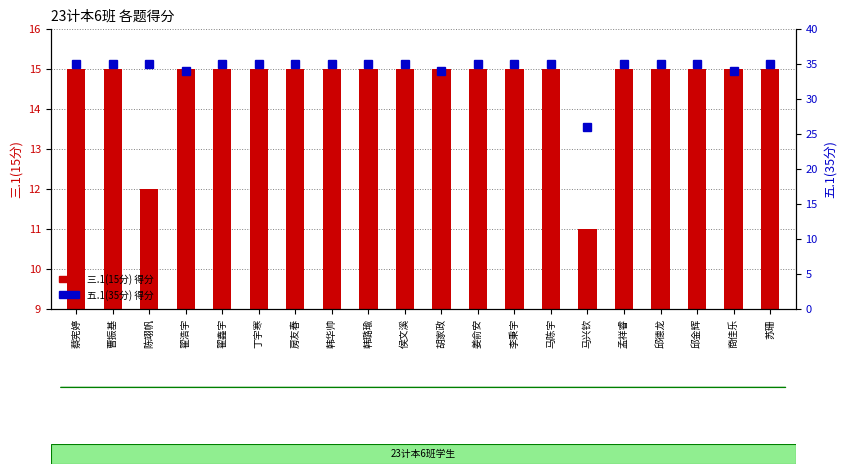

Rank the categories by 三.1(15分) value from highest to lowest.

蔡宪婷, 曹振基, 翟浩宇, 翟鑫宇, 丁宇寒, 房友春, 韩华帅, 韩璐瑜, 侯文溪, 胡家政, 姜俞安, 李秉宇, 马陈宇, 孟祥睿, 邱德龙, 邱金辉, 商佳乐, 苏珊, 陈翊帆, 马兴钦